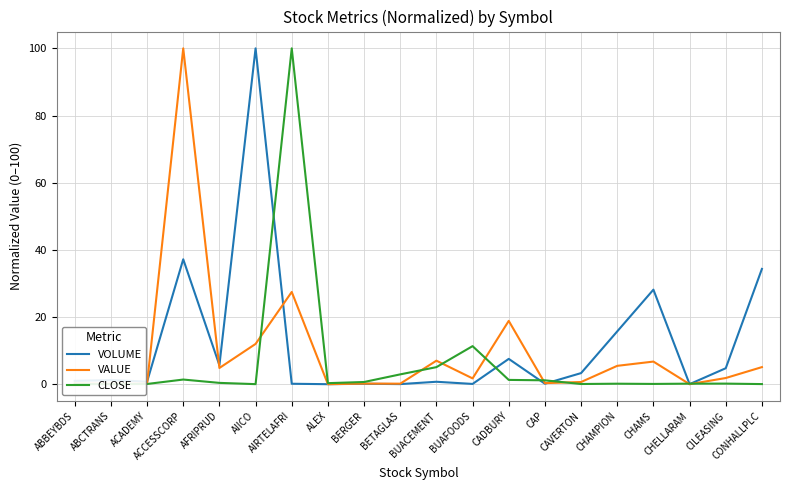

The CLOSE series shows 0.1 at CHAMPION. True or false?

True